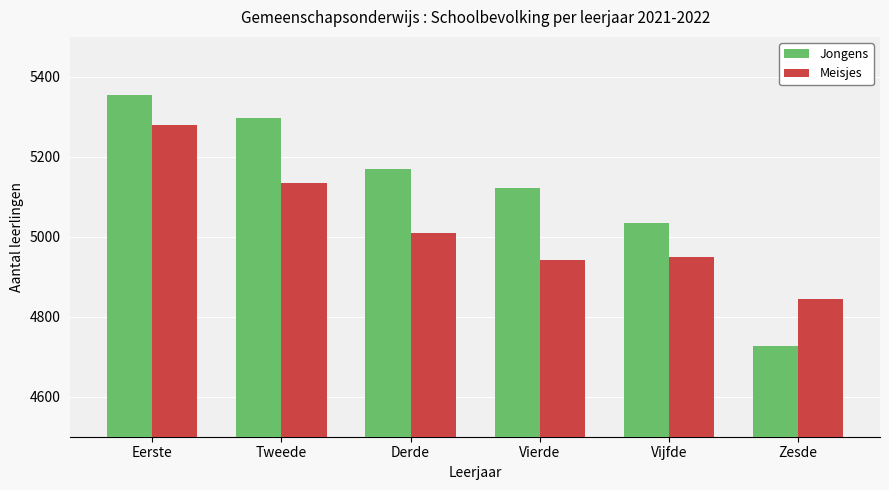

Is the value of Meisjes at Tweede greater than the value of Jongens at Tweede?

No